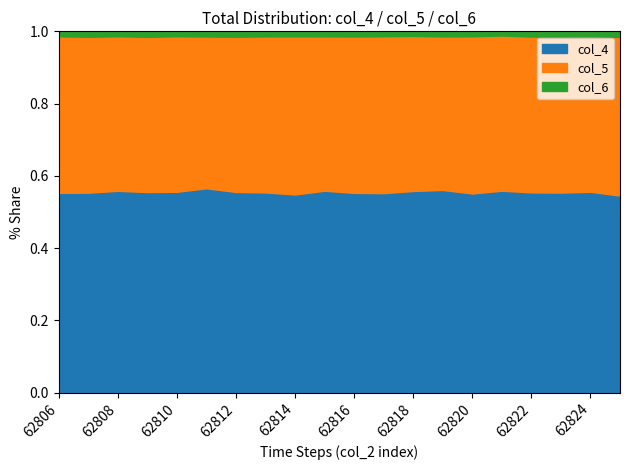

What are all the series names shown in the legend?

col_4, col_5, col_6